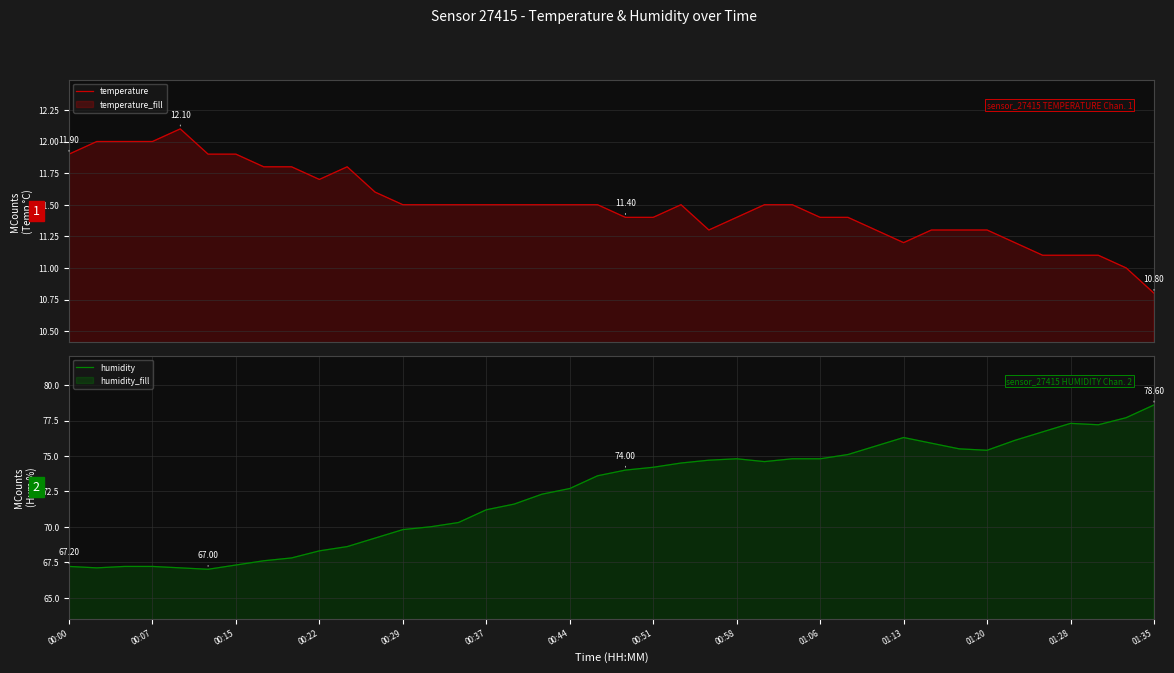

The humidity series shows 67.3 at 00:15. True or false?

True